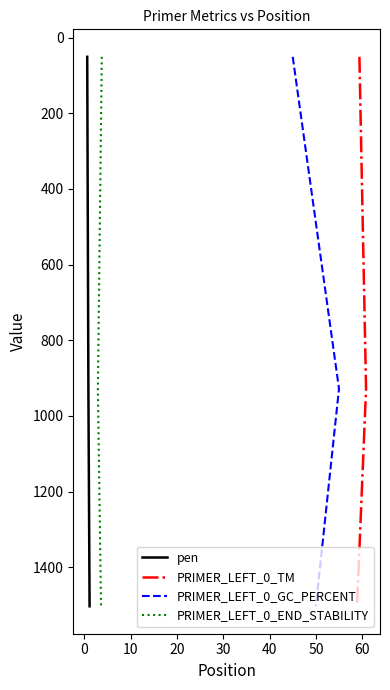

Does the chart display data point markers on the line(s)?

No